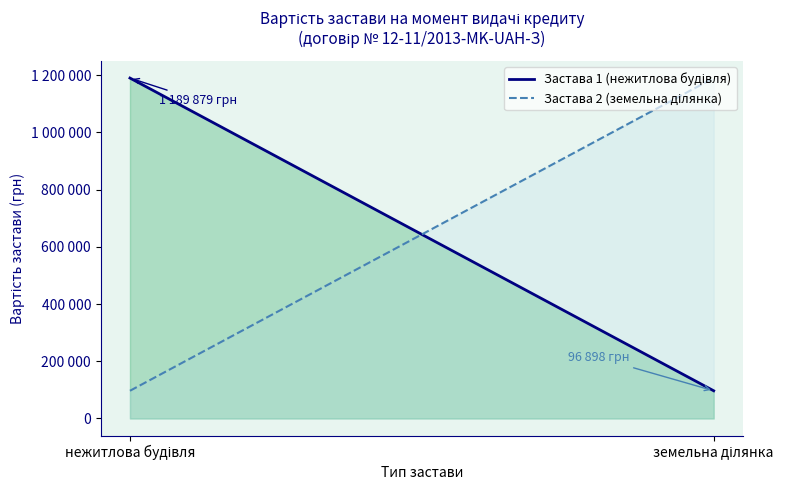

How many values in the Застава 2 series are below 1189879?

1